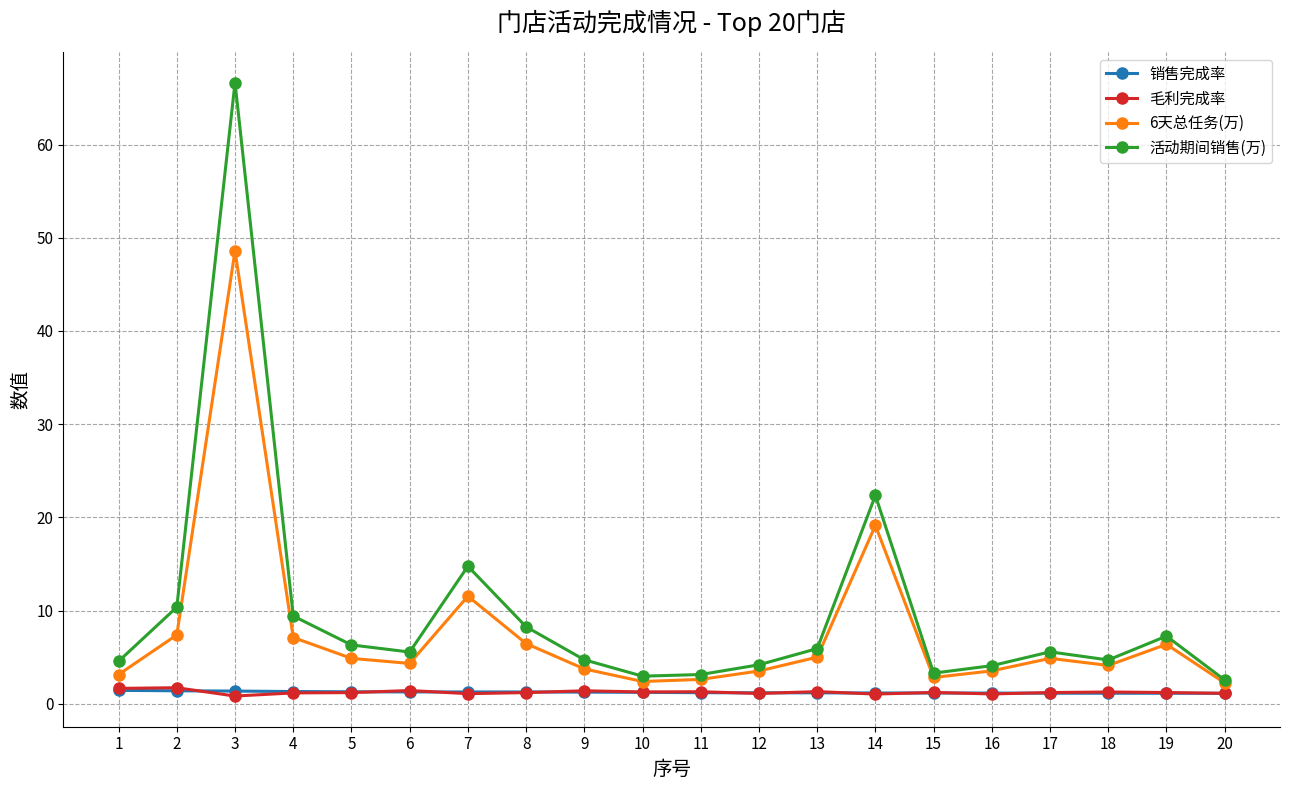

The 活动期间销售(万) series shows 11.6 at 14. True or false?

False